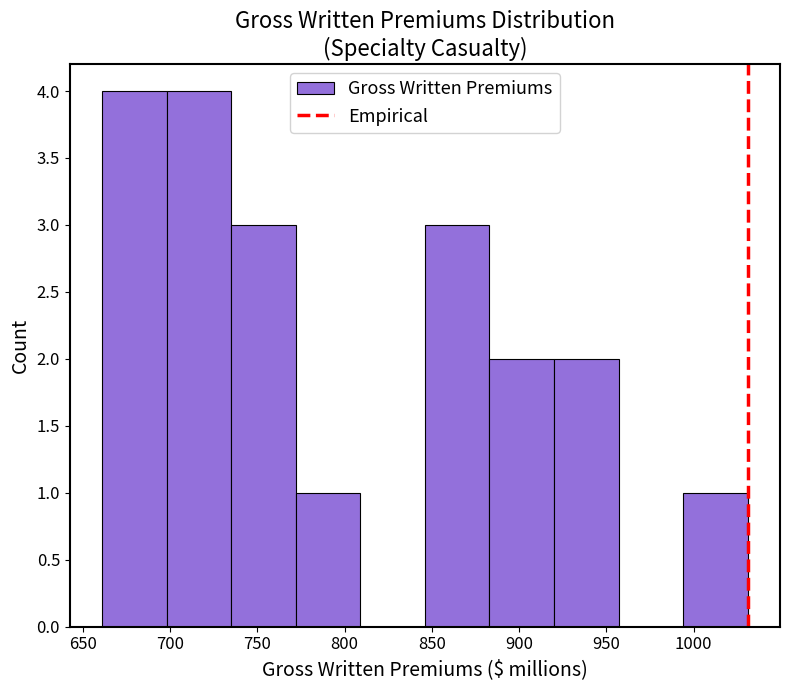

Reading left to right, transcribe this chart: for each bar, give the range it covers on the x-axis and its height. Neither the bar edges nor the heights are printed on the chart, so give them approximately, as read against the axes.

661 to 698: 4
698 to 735: 4
735 to 772: 3
772 to 809: 1
809 to 846: 0
846 to 883: 3
883 to 920: 2
920 to 957: 2
957 to 994: 0
994 to 1031: 1